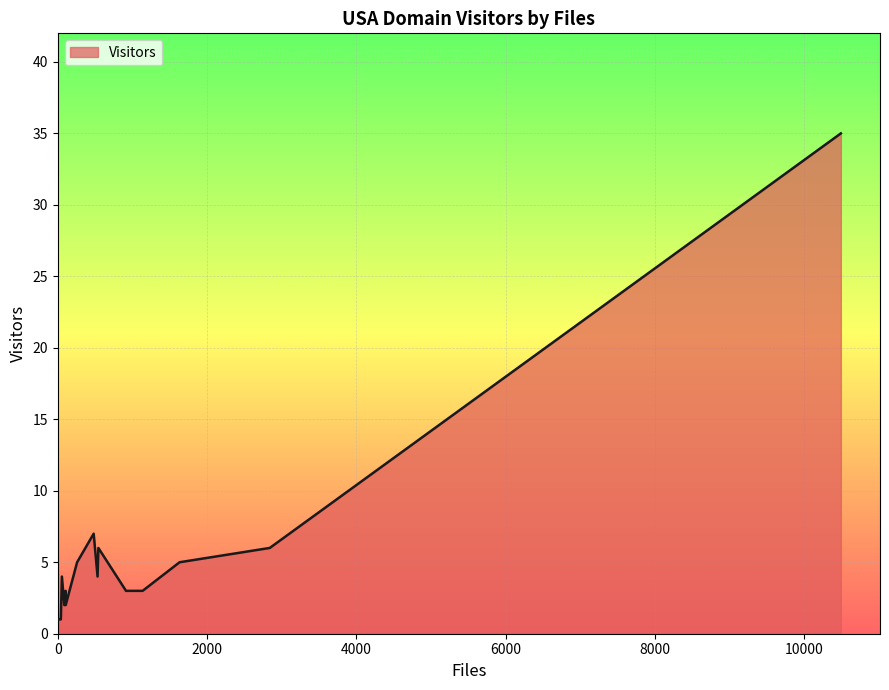

True or false: there are more than 1 points higher than both neighbors.

True